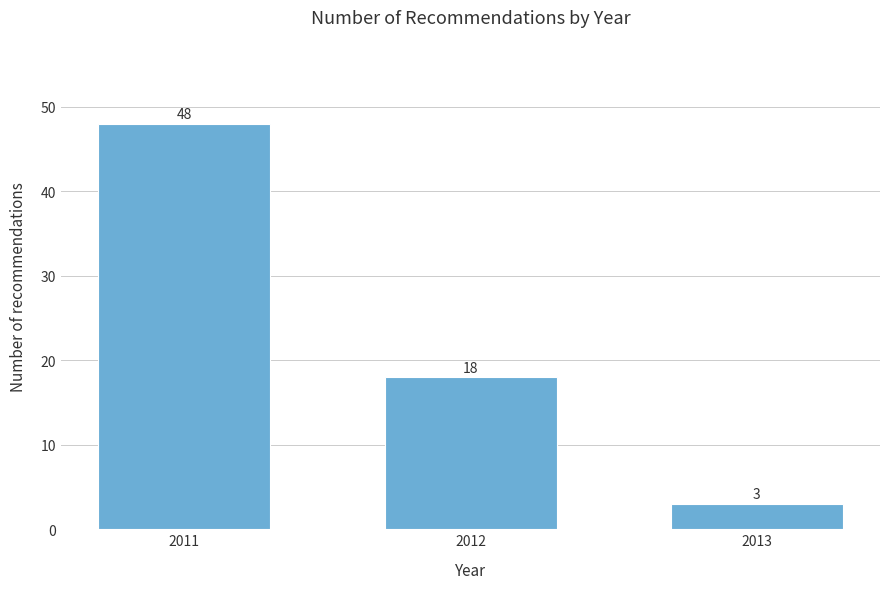

Reading left to right, extract all data points from this chart.

2011=48	2012=18	2013=3